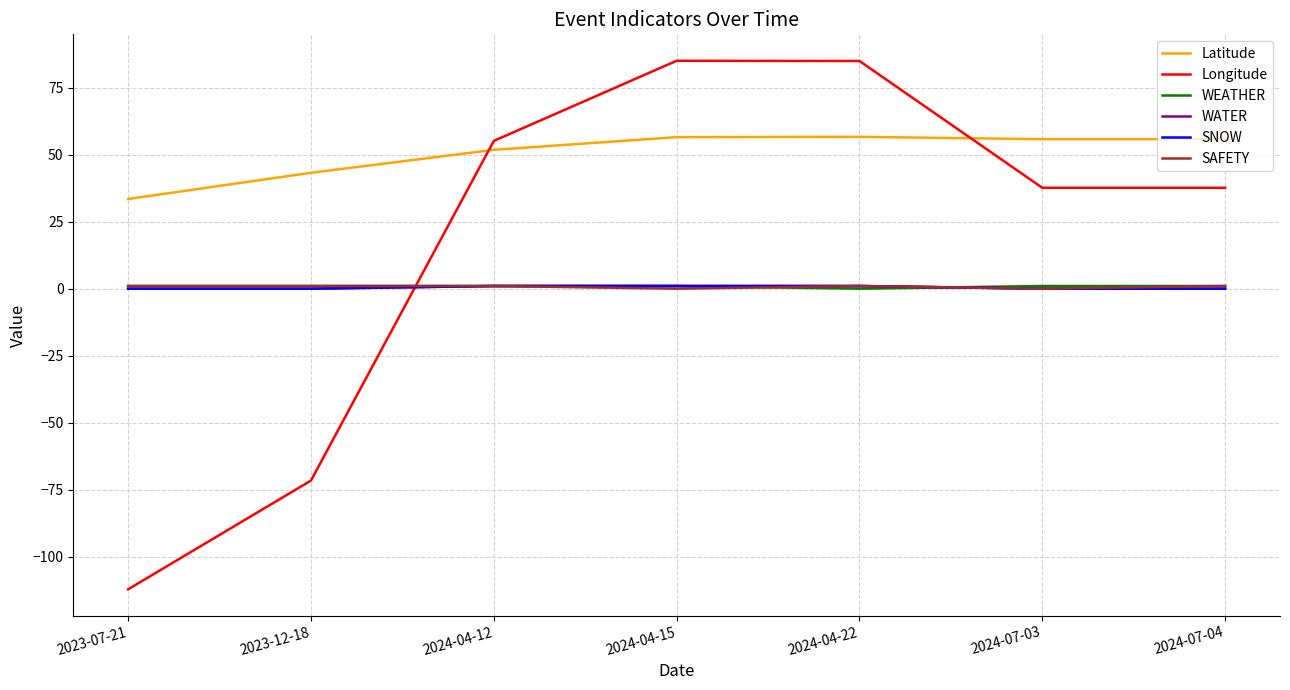

Where does the Latitude series first go above 55?

2024-04-15